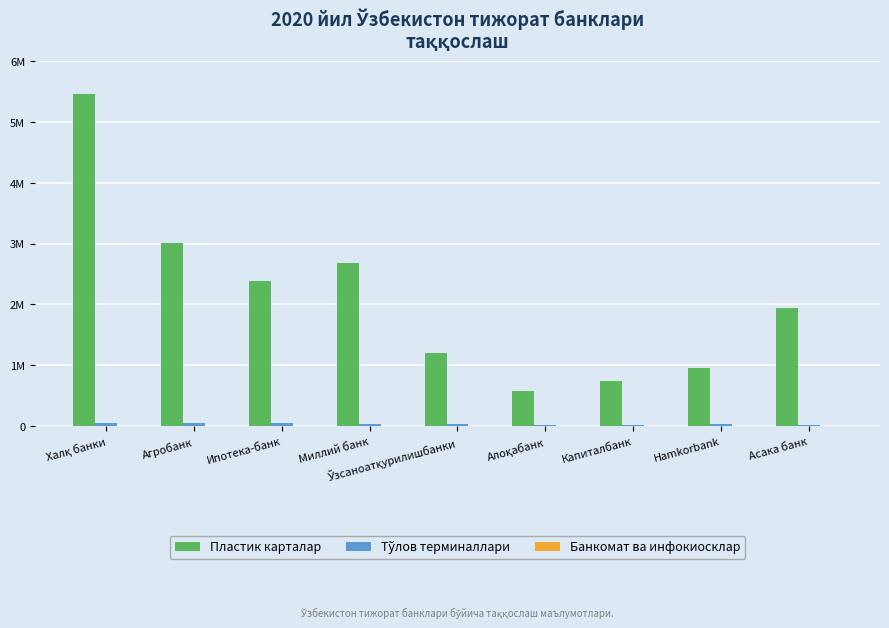

Where is Тўлов терминаллари nearest to the value 33484?

Ўзсаноатқурилишбанки